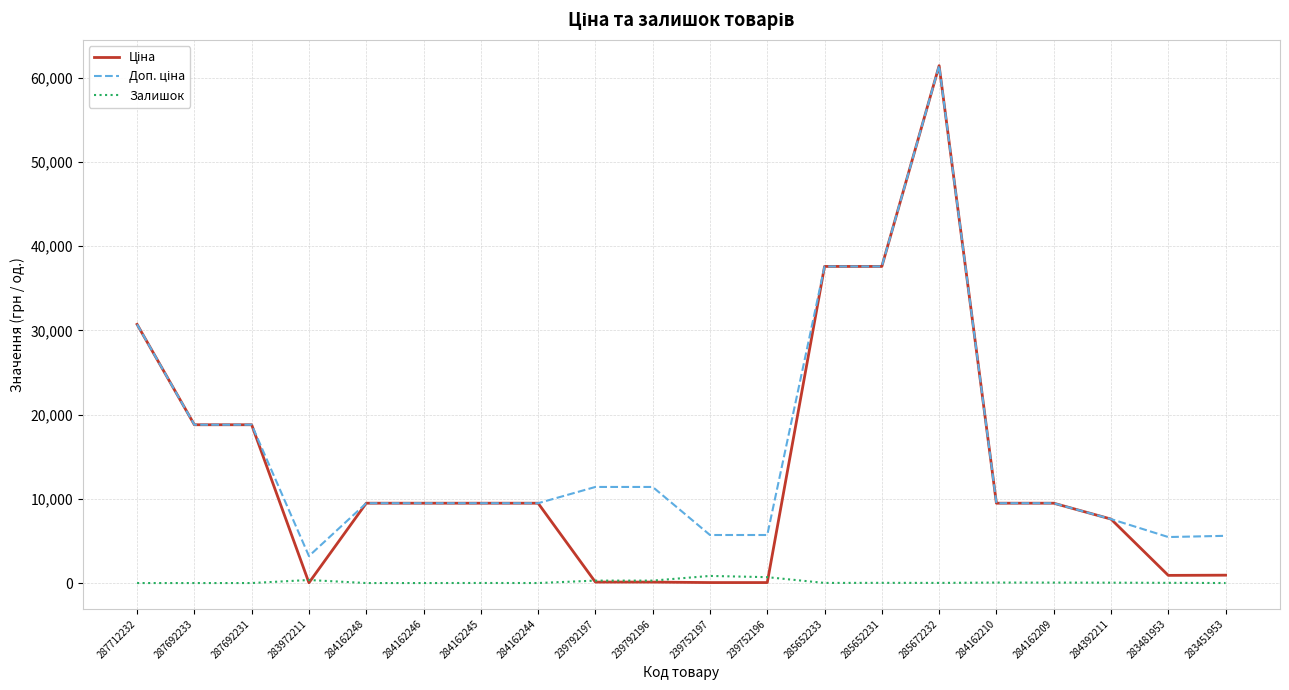

What is the difference between the highest and lowest values at 284162246?

9480.1